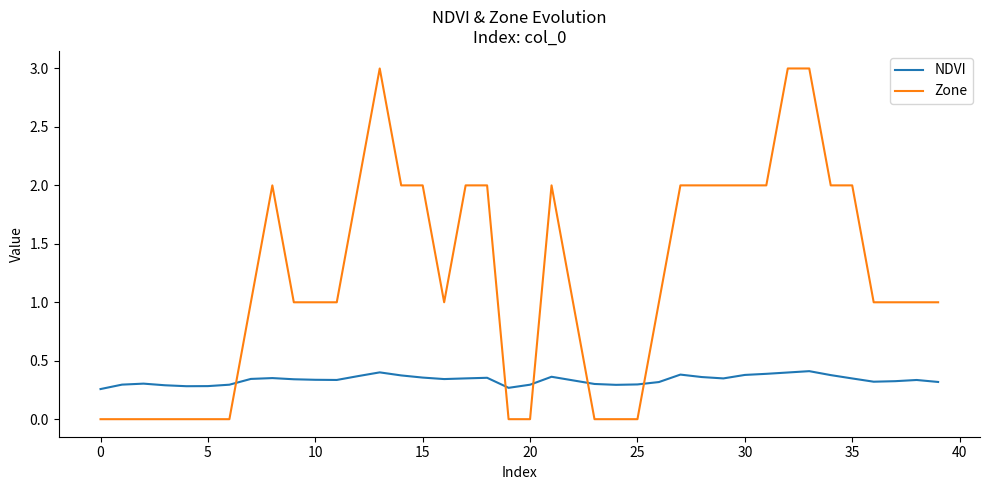

True or false: NDVI and Zone cross at least once.

True